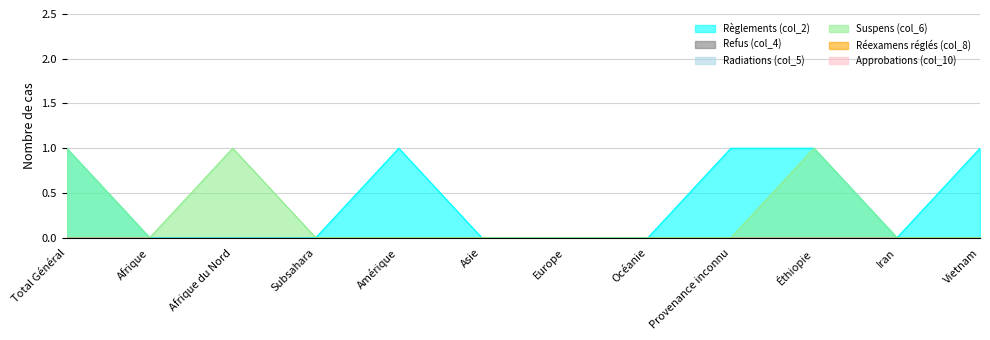

Between Vietnam and Provenance inconnu, which is larger?

Vietnam